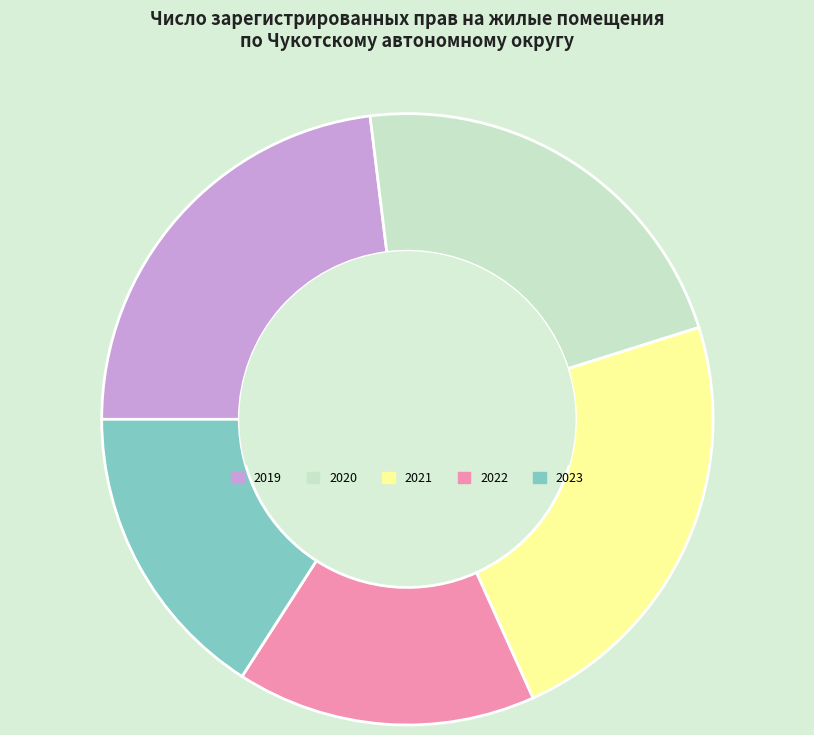

Is it true that 2023 is 25% of the pie?

False